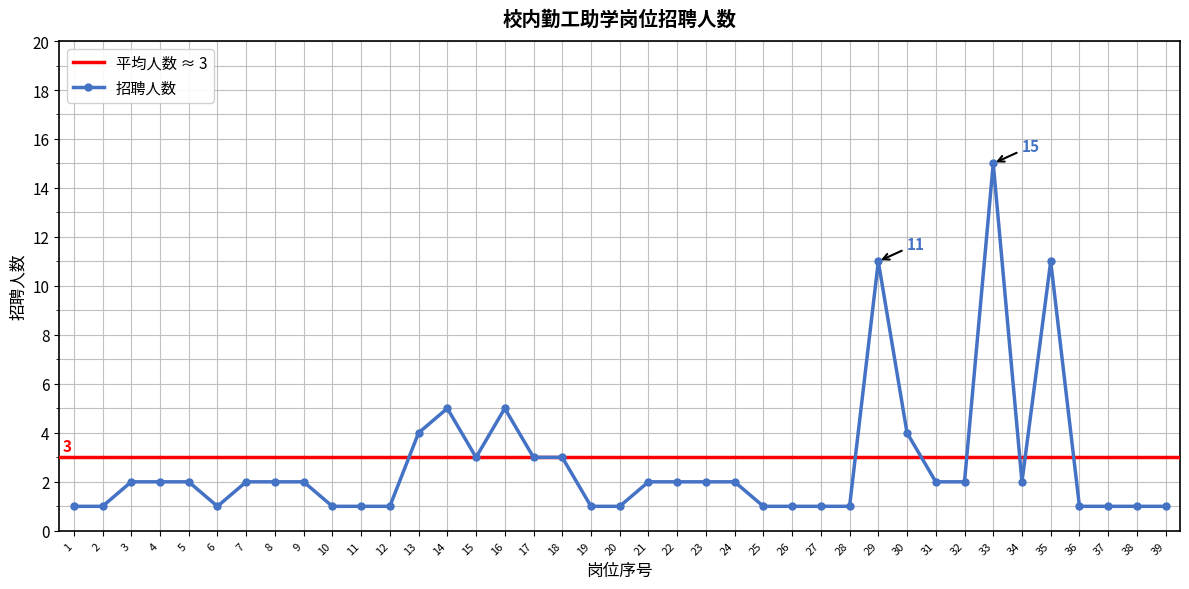

Which has a higher value, 17 or 31?

17